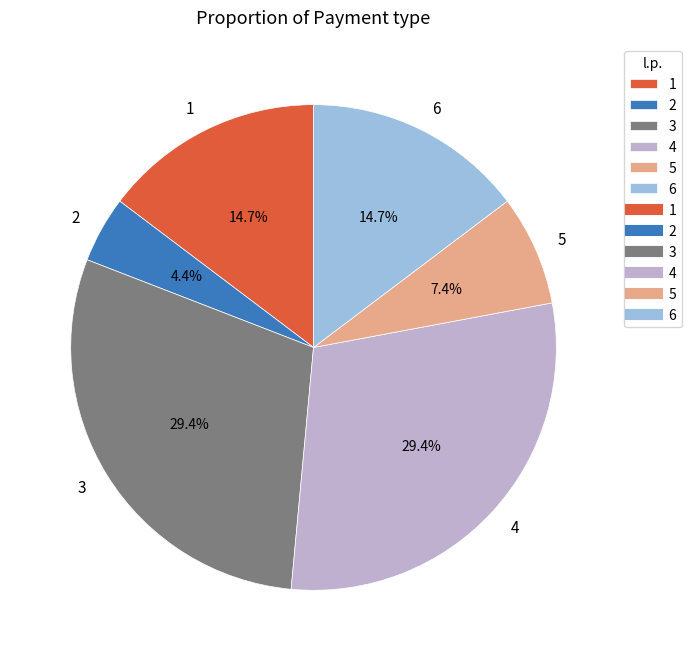

Approximately how many times larger is the value at 6 compared to 3?

0.5